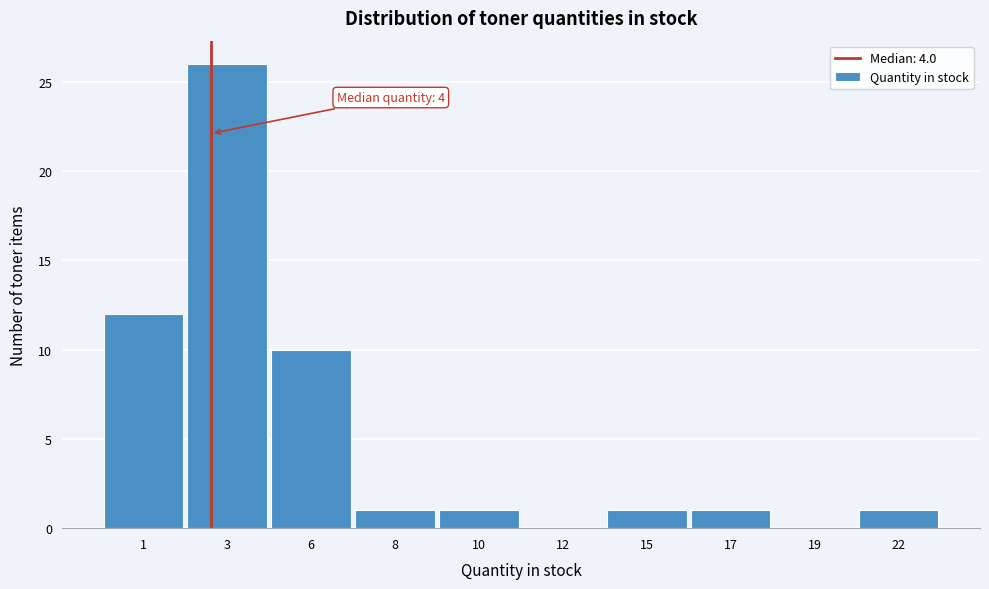

Reading left to right, extract all data points from this chart.

1=12	3=26	6=10	8=1	10=1	12=0	15=1	17=1	19=0	22=1